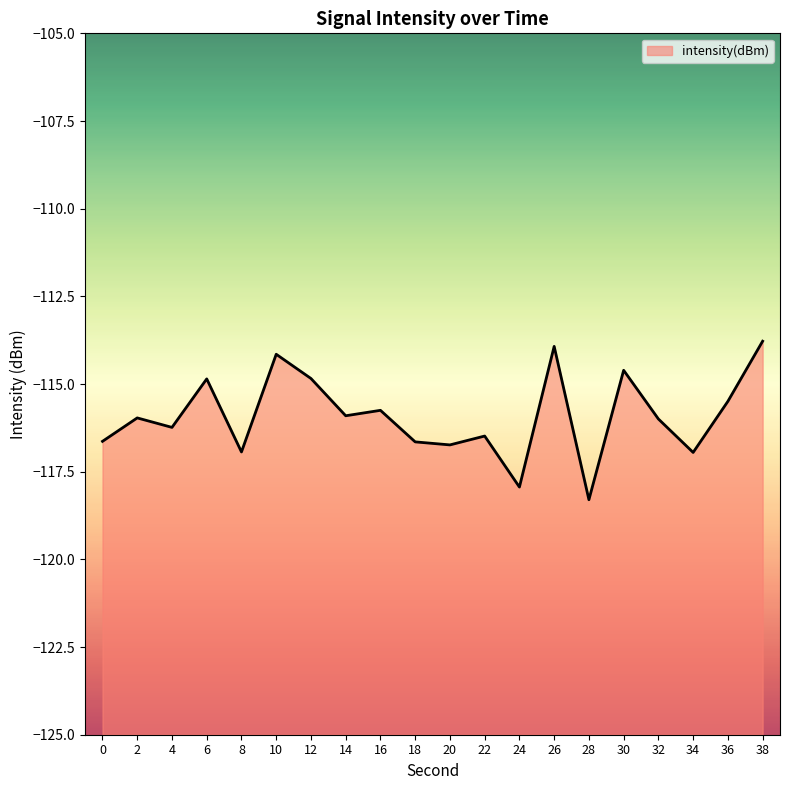

Which has a higher value, 30 or 34?

30